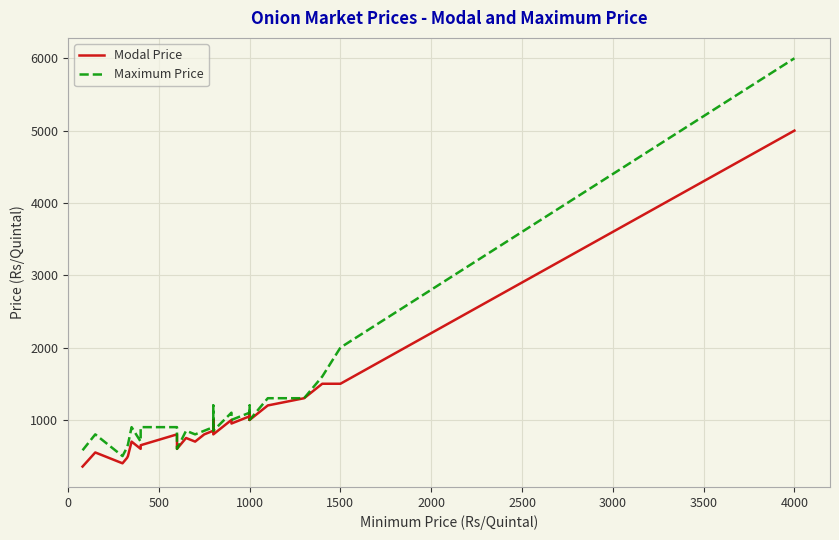

Is this an area chart (filled region under the line)?

No